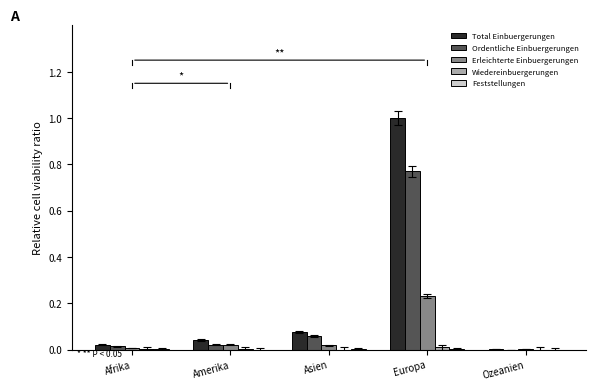

Which series changed the most between Afrika and Europa?

Total Einbuergerungen